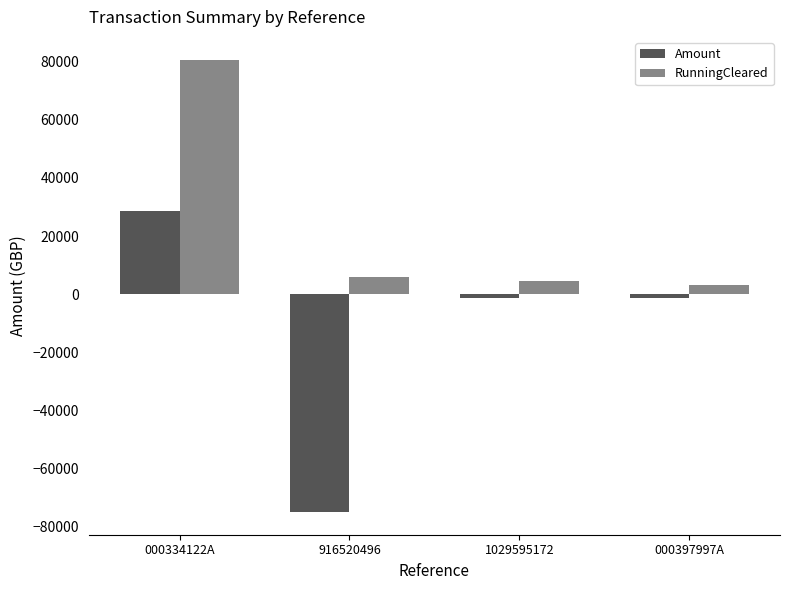

Rank the series by their maximum value, from lowest to highest.

Amount, RunningCleared